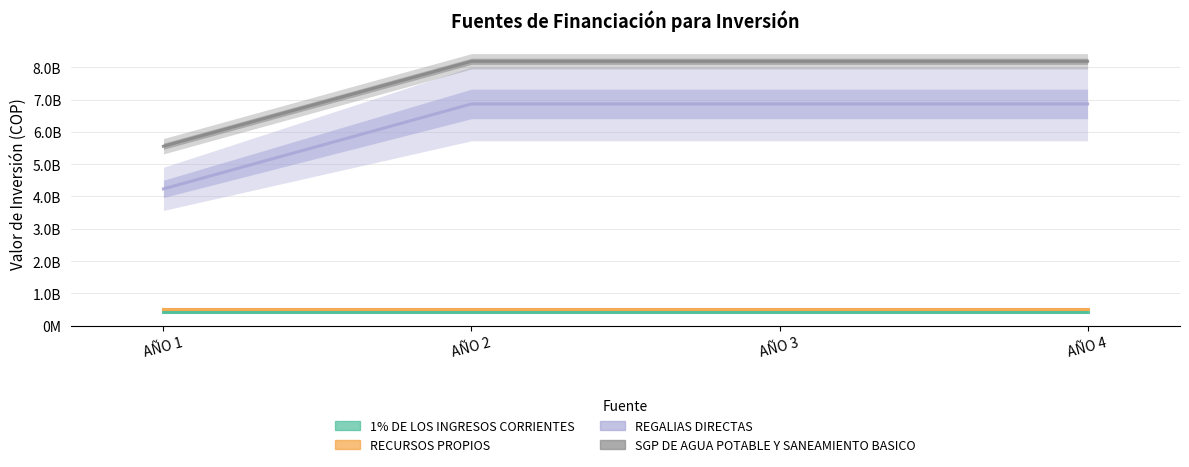

Which has a higher value, AÑO 4 or AÑO 3?

AÑO 4